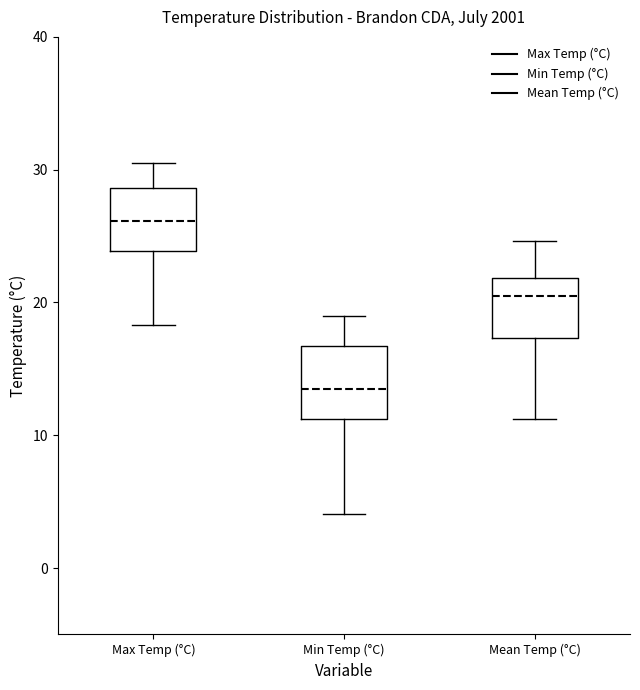

Which box has the highest median line?

Max Temp (°C)